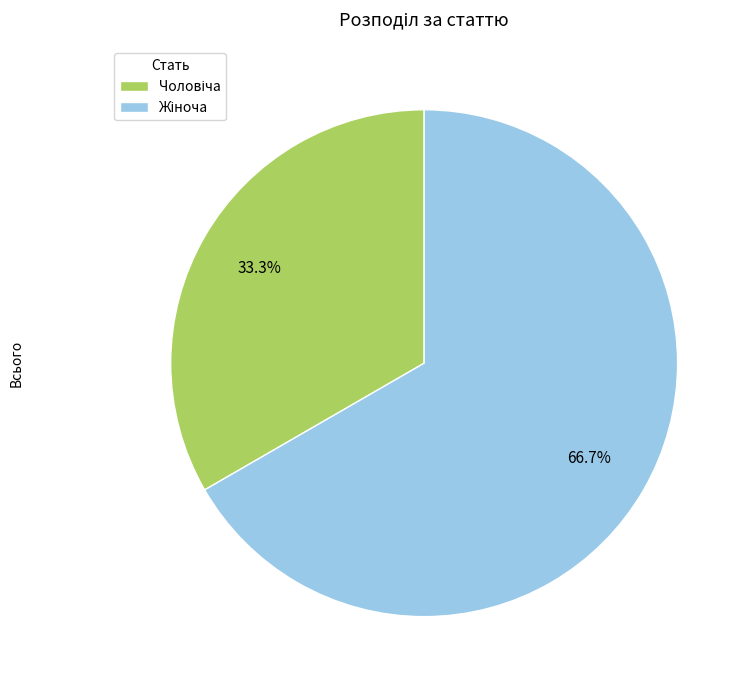

Is there a majority slice in this chart?

Yes